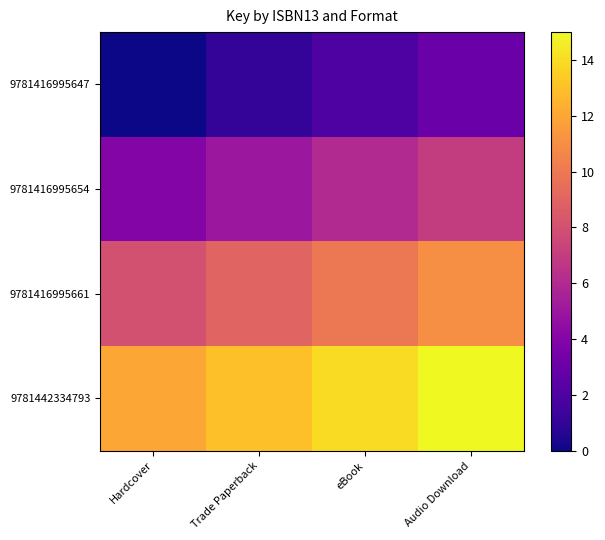

Which series has the largest total across all categories?

9781442334793